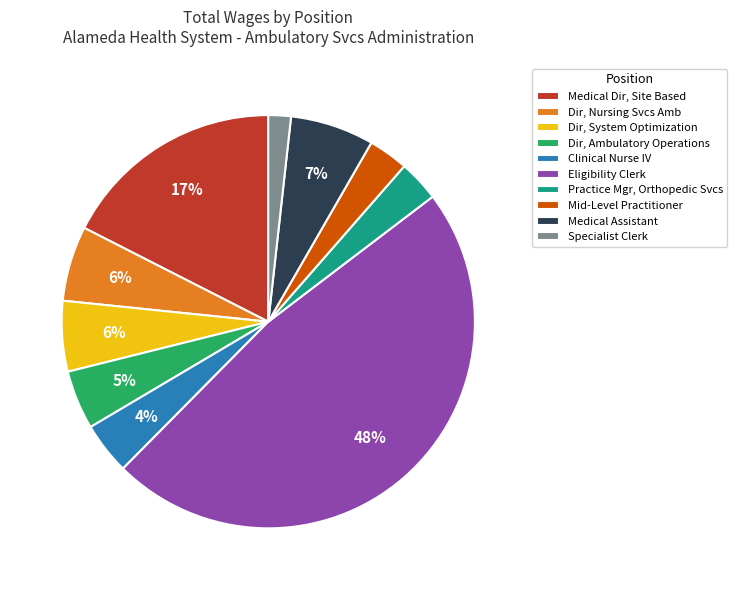

Between Medical Assistant and Mid-Level Practitioner, which is larger?

Medical Assistant